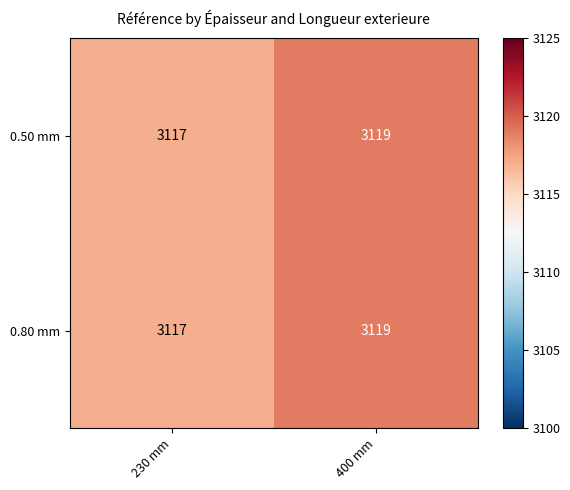

Reading left to right, list all the values displayed in this chart.

0.50 mm: 3117	3119
0.80 mm: 3117	3119